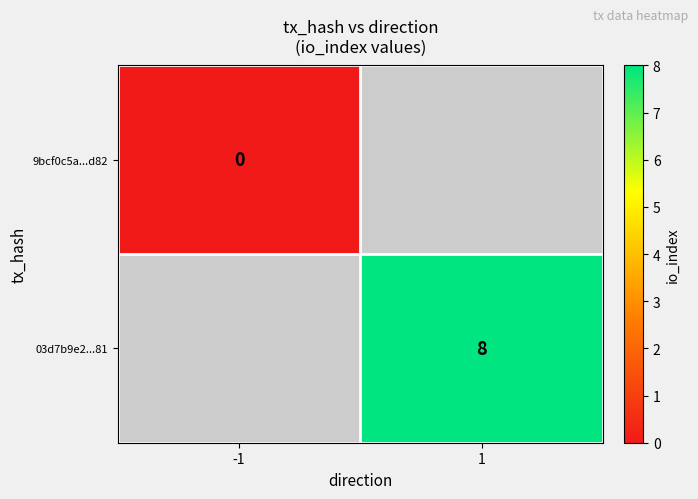

At how many categories does at least one series exceed 0?

1